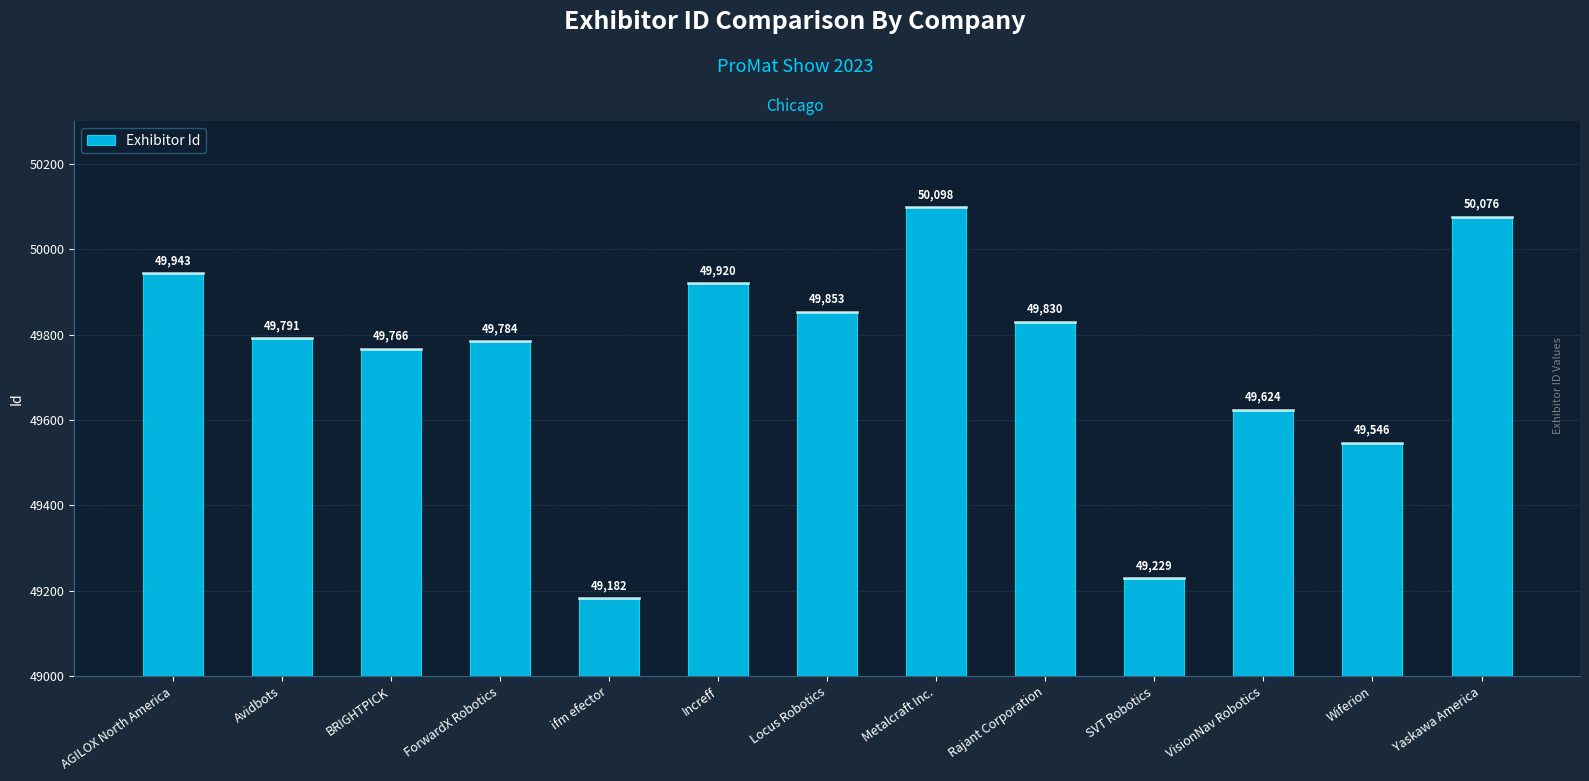

What is the difference between the maximum and minimum values?

916